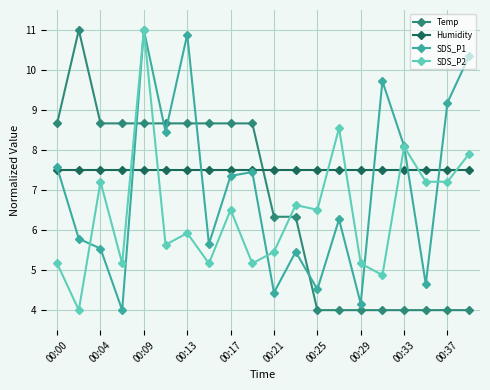

Does the chart display data point markers on the line(s)?

Yes